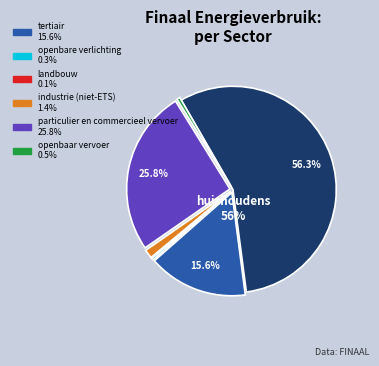

To the nearest percent, what is the difference between the particulier en commercieel vervoer and openbare verlichting slice percentages?

25%